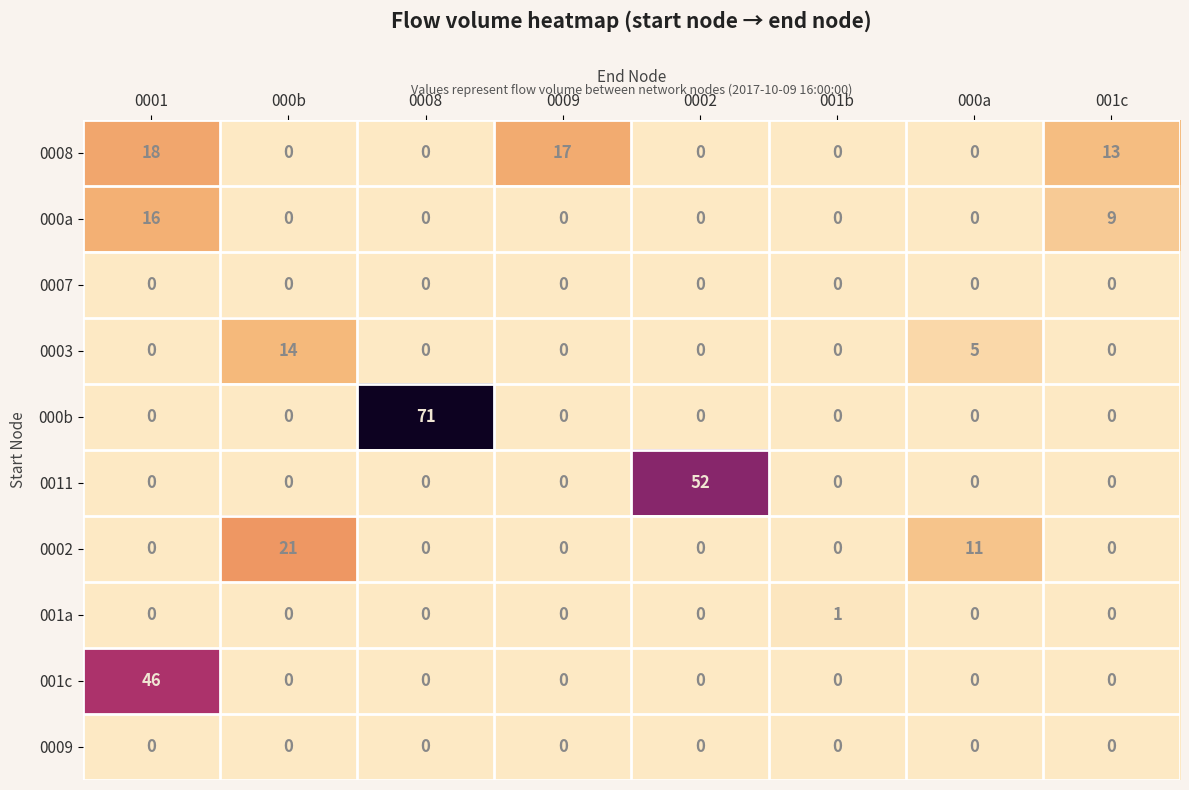

True or false: 001c has a value of 0 at 0009.

True